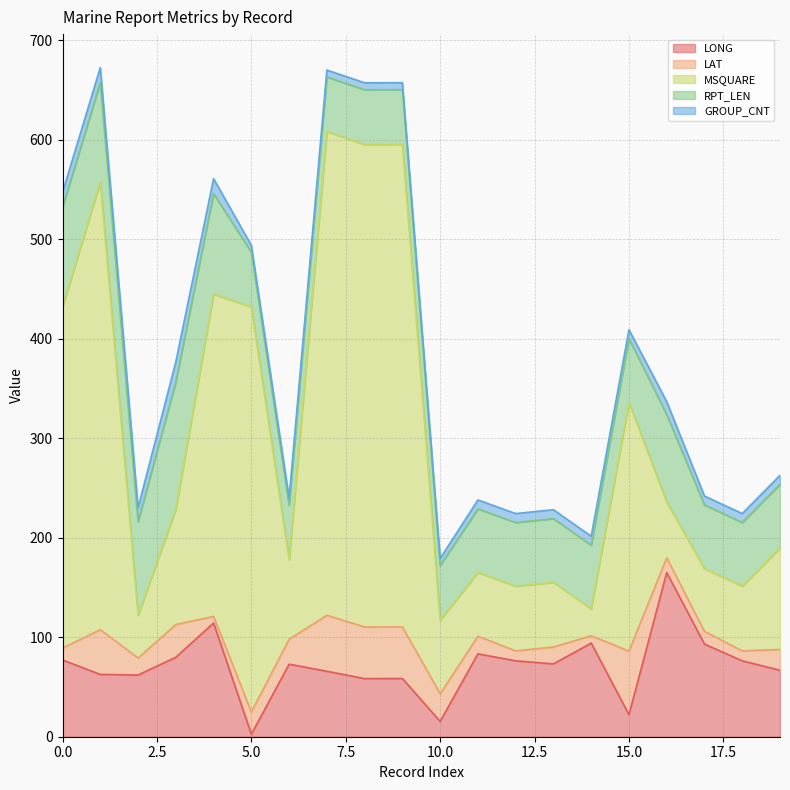

Reading right to left, what are all the values shown in this chart?

LONG: 19=66.8	18=76.3	17=93.1	16=165.0	15=22.2	14=94.1	13=73.2	12=76.3	11=83.3	10=15.4	9=58.5	8=58.4	7=65.8	6=72.9	5=2.5	4=114.3	3=79.9	2=62.0	1=62.6	0=77.1
LAT: 19=20.9	18=10.0	17=12.8	16=14.8	15=63.9	14=7.4	13=17.0	12=10.0	11=17.7	10=27.8	9=51.9	8=51.9	7=56.3	6=25.0	5=22.4	4=6.6	3=32.9	2=17.1	1=45.0	0=12.0
MSQUARE: 19=102.0	18=65.0	17=63.0	16=56.0	15=250.0	14=27.0	13=65.0	12=65.0	11=64.0	10=74.0	9=485.0	8=485.0	7=486.0	6=80.0	5=407.0	4=324.0	3=116.0	2=43.0	1=450.0	0=343.0
RPT_LEN: 19=64.0	18=64.0	17=64.0	16=88.0	15=64.0	14=64.0	13=64.0	12=64.0	11=64.0	10=55.0	9=55.0	8=55.0	7=55.0	6=55.0	5=55.0	4=101.0	3=128.0	2=94.0	1=100.0	0=100.0
GROUP_CNT: 19=9.0	18=9.0	17=9.0	16=13.0	15=9.0	14=9.0	13=9.0	12=9.0	11=9.0	10=7.0	9=7.0	8=7.0	7=7.0	6=7.0	5=7.0	4=15.0	3=20.0	2=14.0	1=15.0	0=15.0